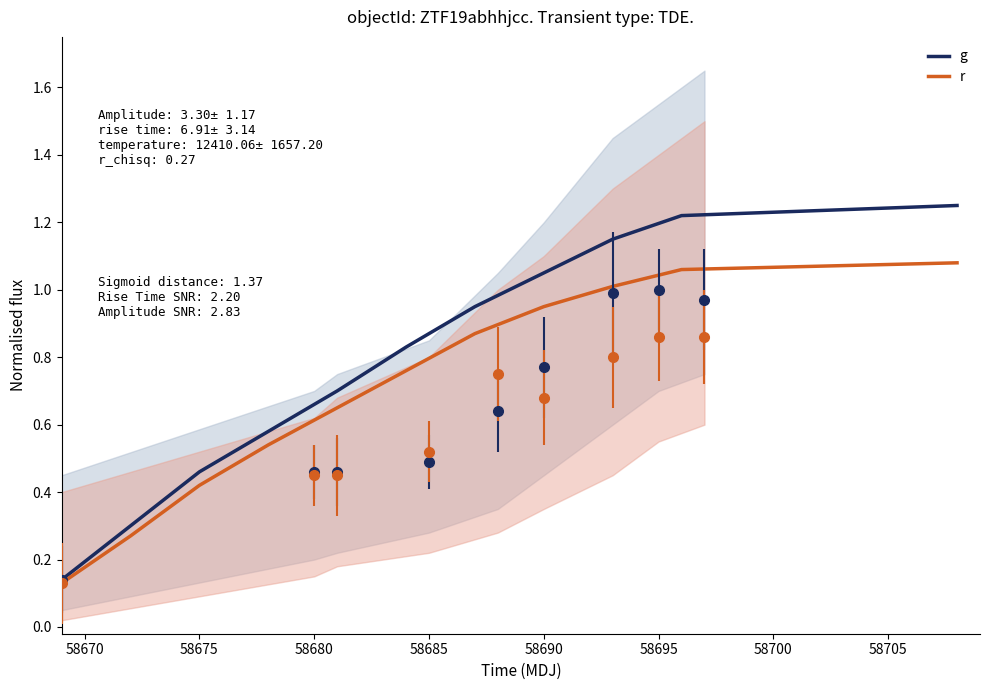

Is the value of r at 58670 greater than the value of g at 58665?

Yes